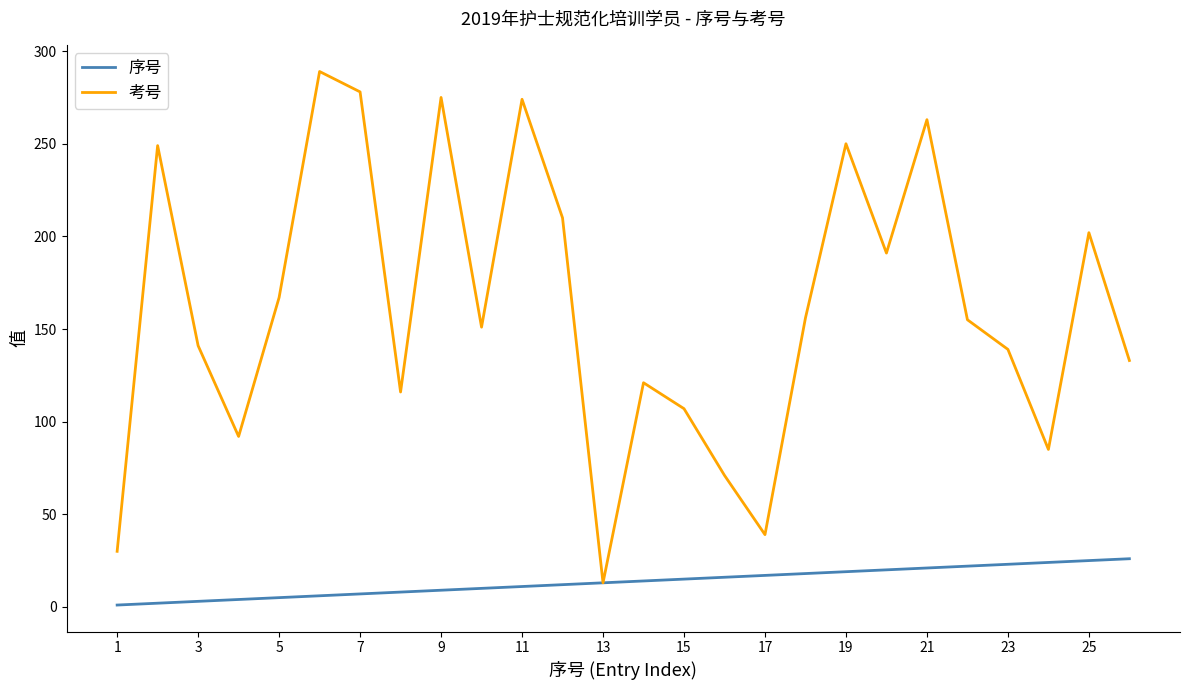

Rank the series by their average value, from lowest to highest.

序号, 考号